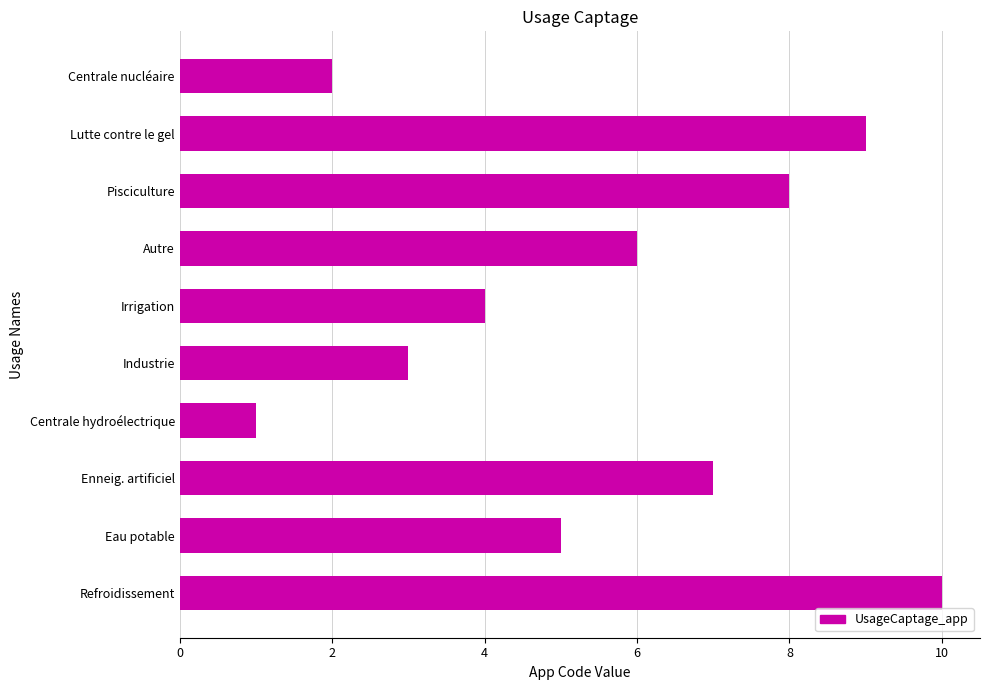

What is the maximum value shown in the chart?

10